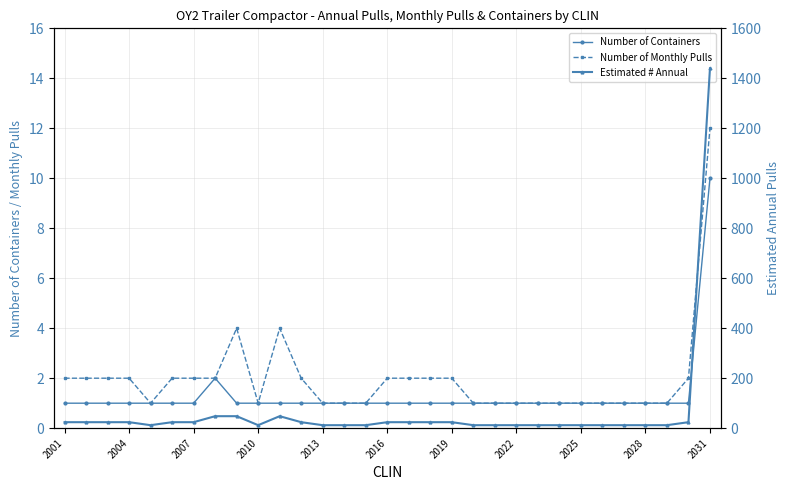

How many data points in Number of Monthly Pulls are less than 2?

15